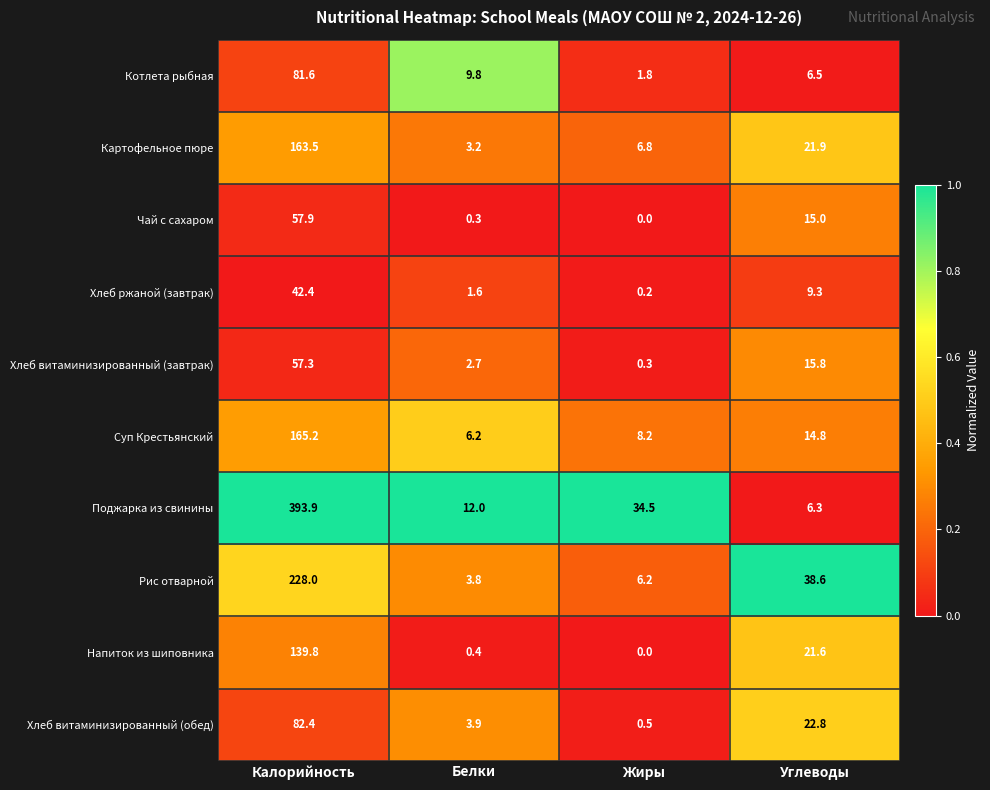

What is the difference between the highest and lowest values at Углеводы?

32.3